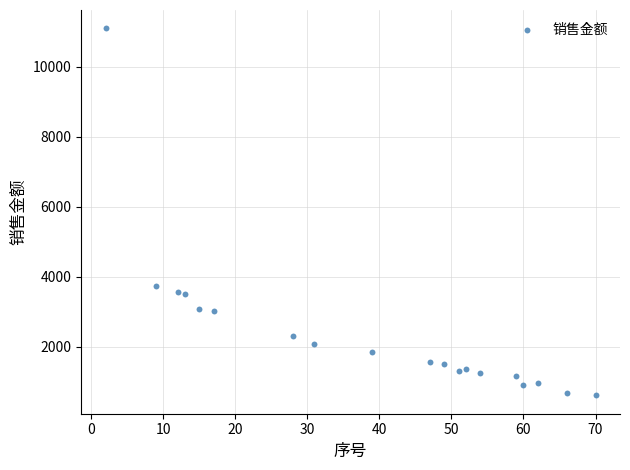

What Y value in the scatter plot is closest to 5855?

3740.6